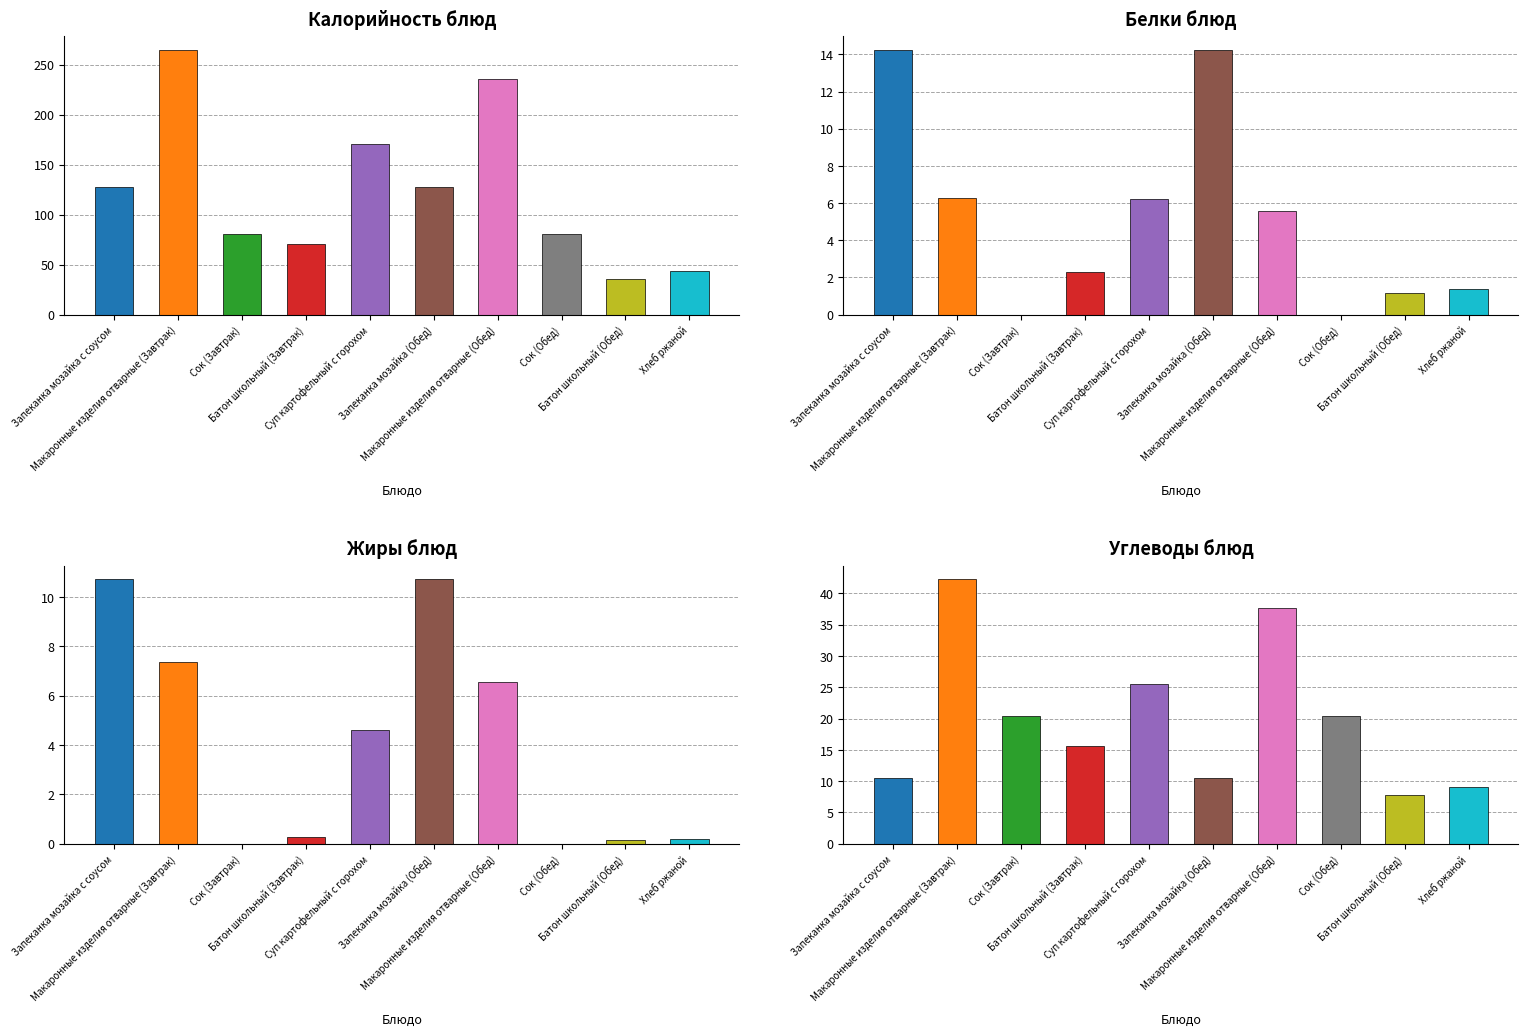

The Белки series shows 14.2 at Запеканка мозайка с соусом. True or false?

True